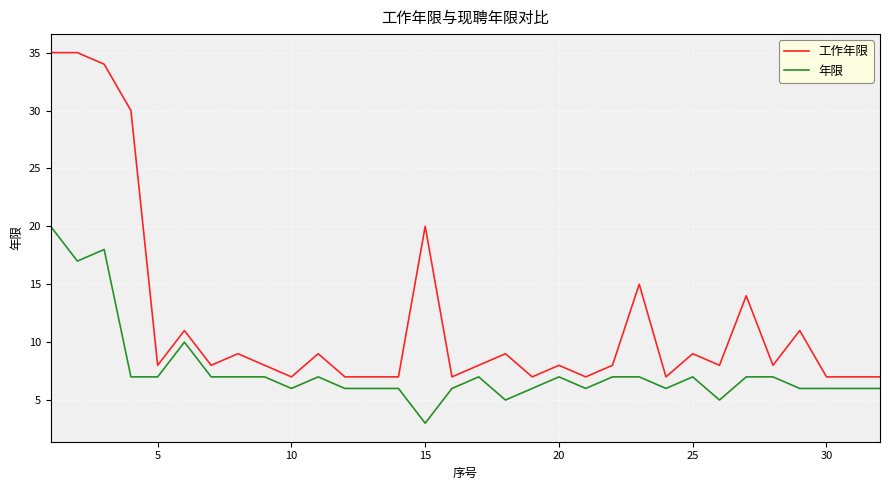

How many categories are shown in the chart?

32